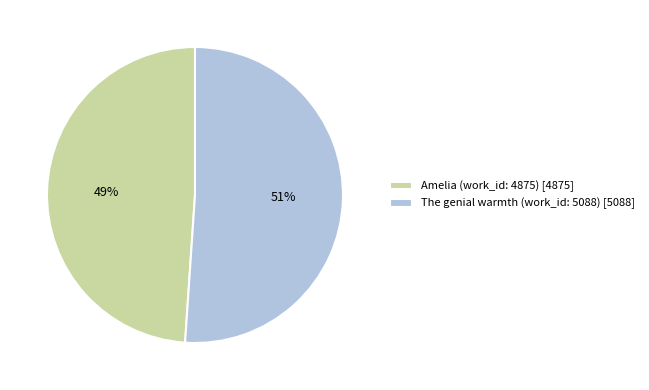

Count the number of slices in the pie.

2